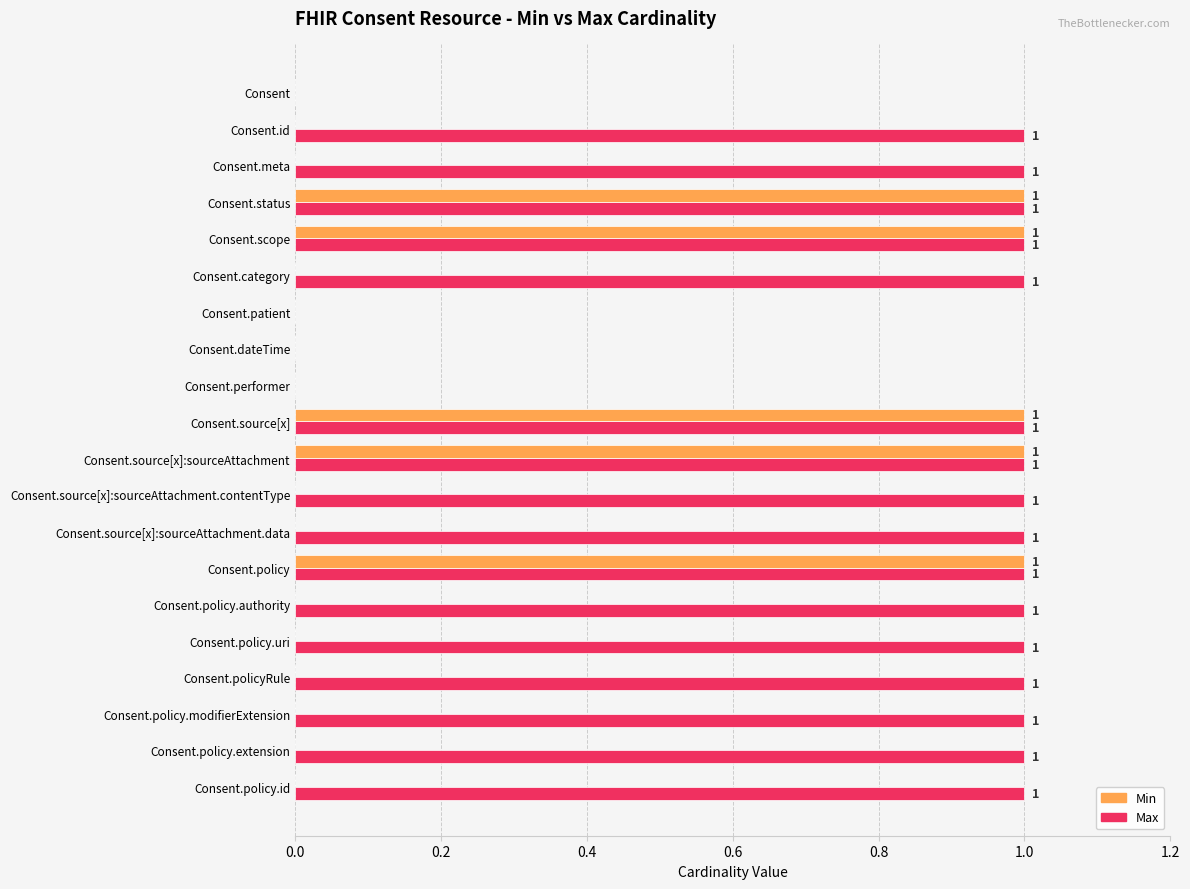

What is the sum of all Max values?

16